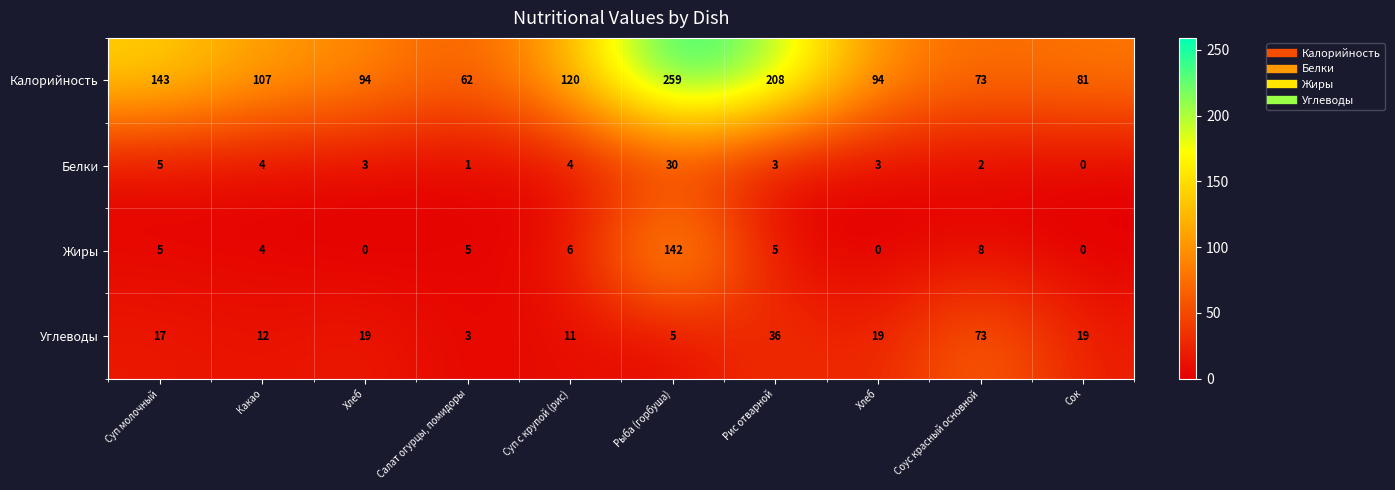

Which category has the lowest value across all series?

Сок